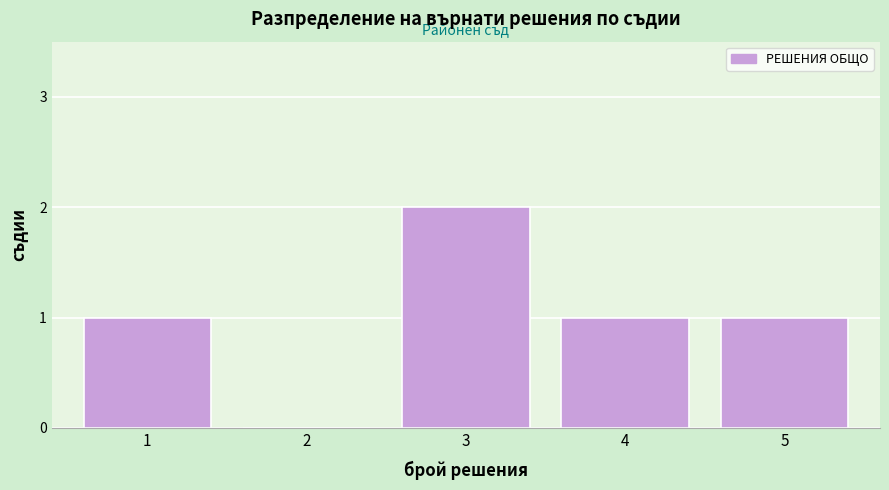

Reading left to right, what are all the values shown in this chart?

1=1	2=0	3=2	4=1	5=1